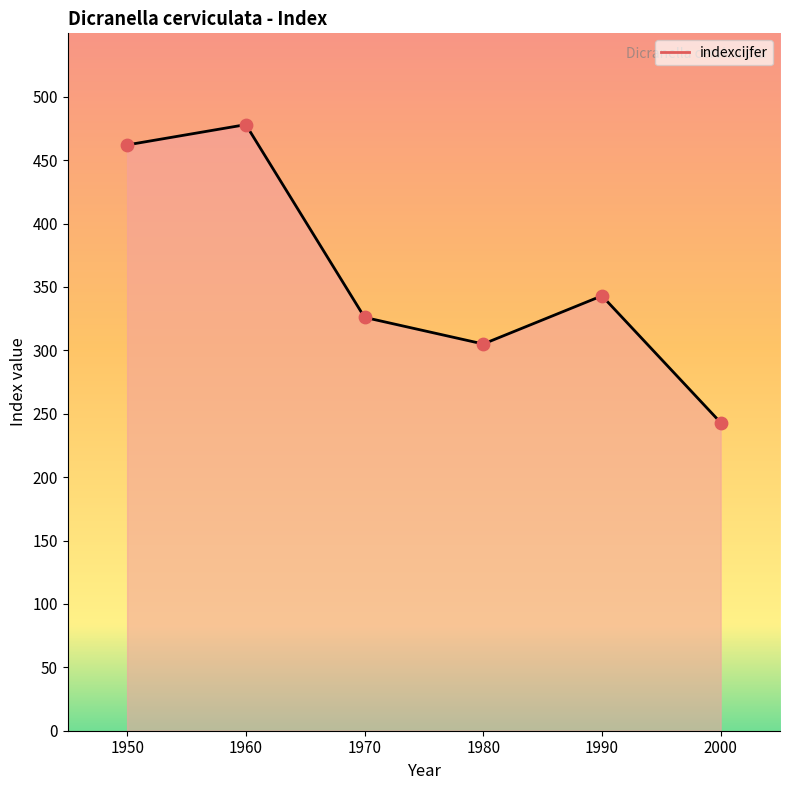

What is the ratio of the value at 2000 to the value at 1970?

0.7